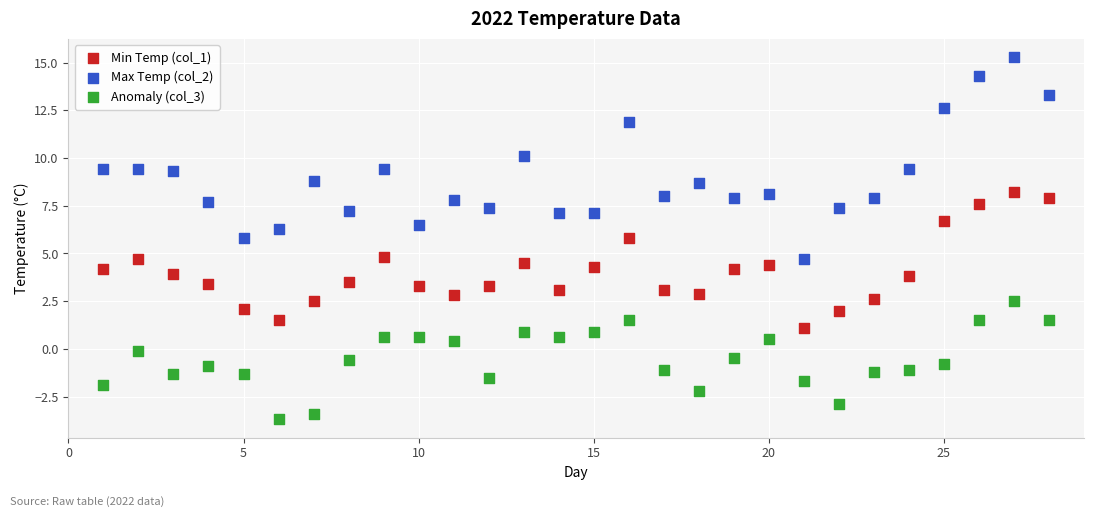

Which series reaches the maximum Y coordinate?

Max Temp (col_2)